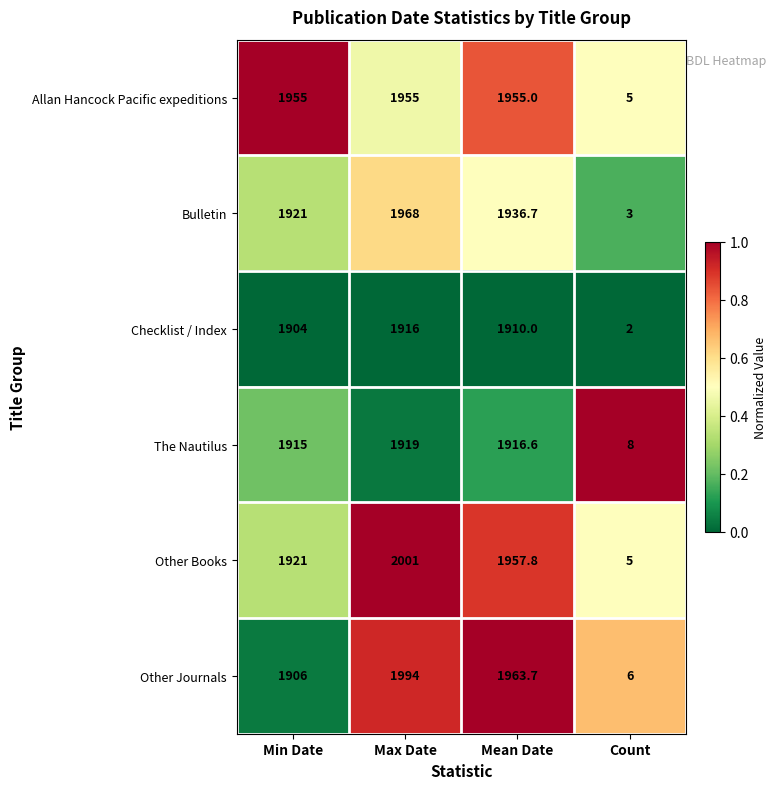

Where is The Nautilus nearest to the value 963?

Min Date